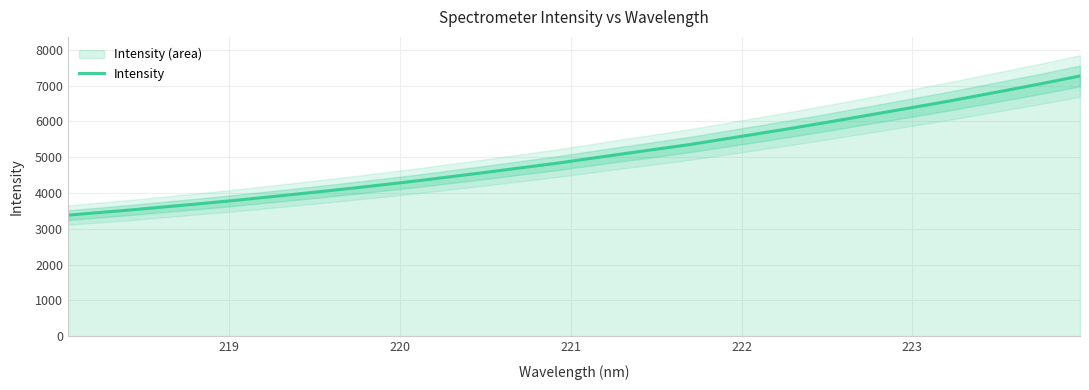

How many data points are above 4966?

16